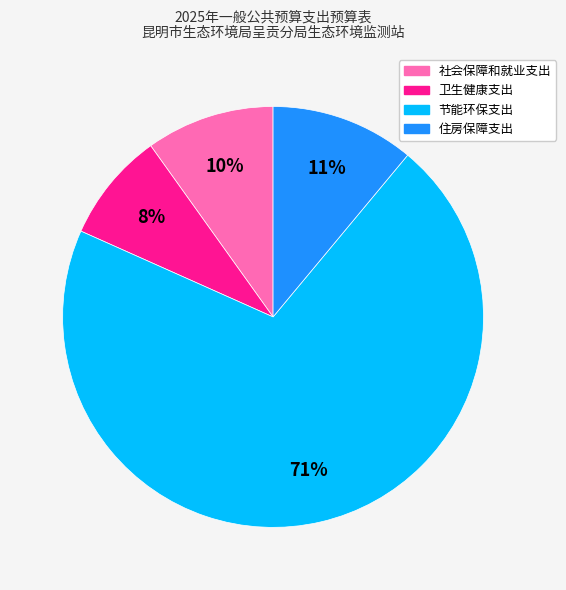

Rank the categories by value from highest to lowest.

节能环保支出, 住房保障支出, 社会保障和就业支出, 卫生健康支出